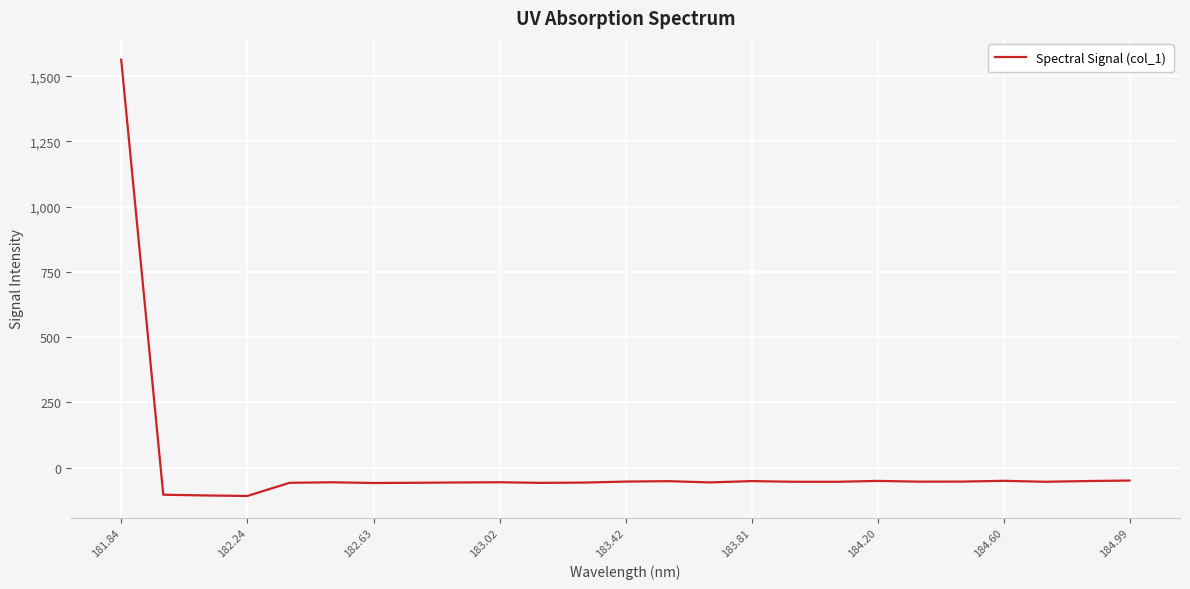

What is the difference between the maximum and minimum values?

1671.4